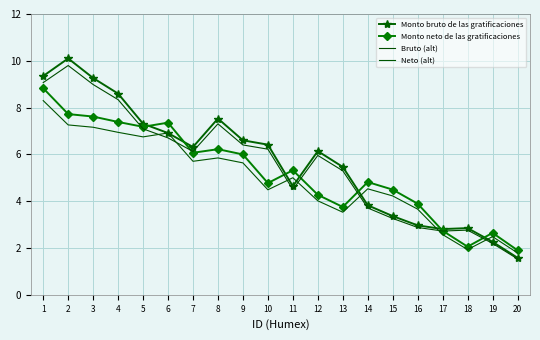

Which series changed the most between 3 and 16?

Monto bruto de las gratificaciones